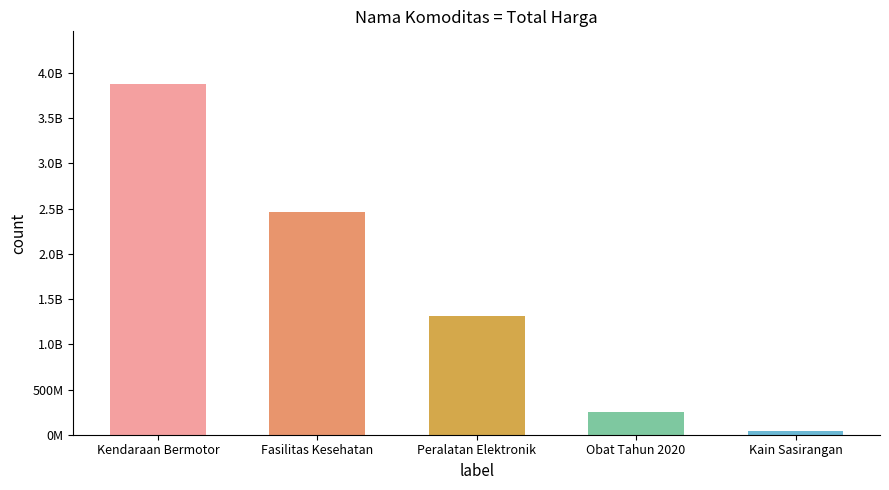

What is the label of the 2nd bar from the right?

Obat Tahun 2020